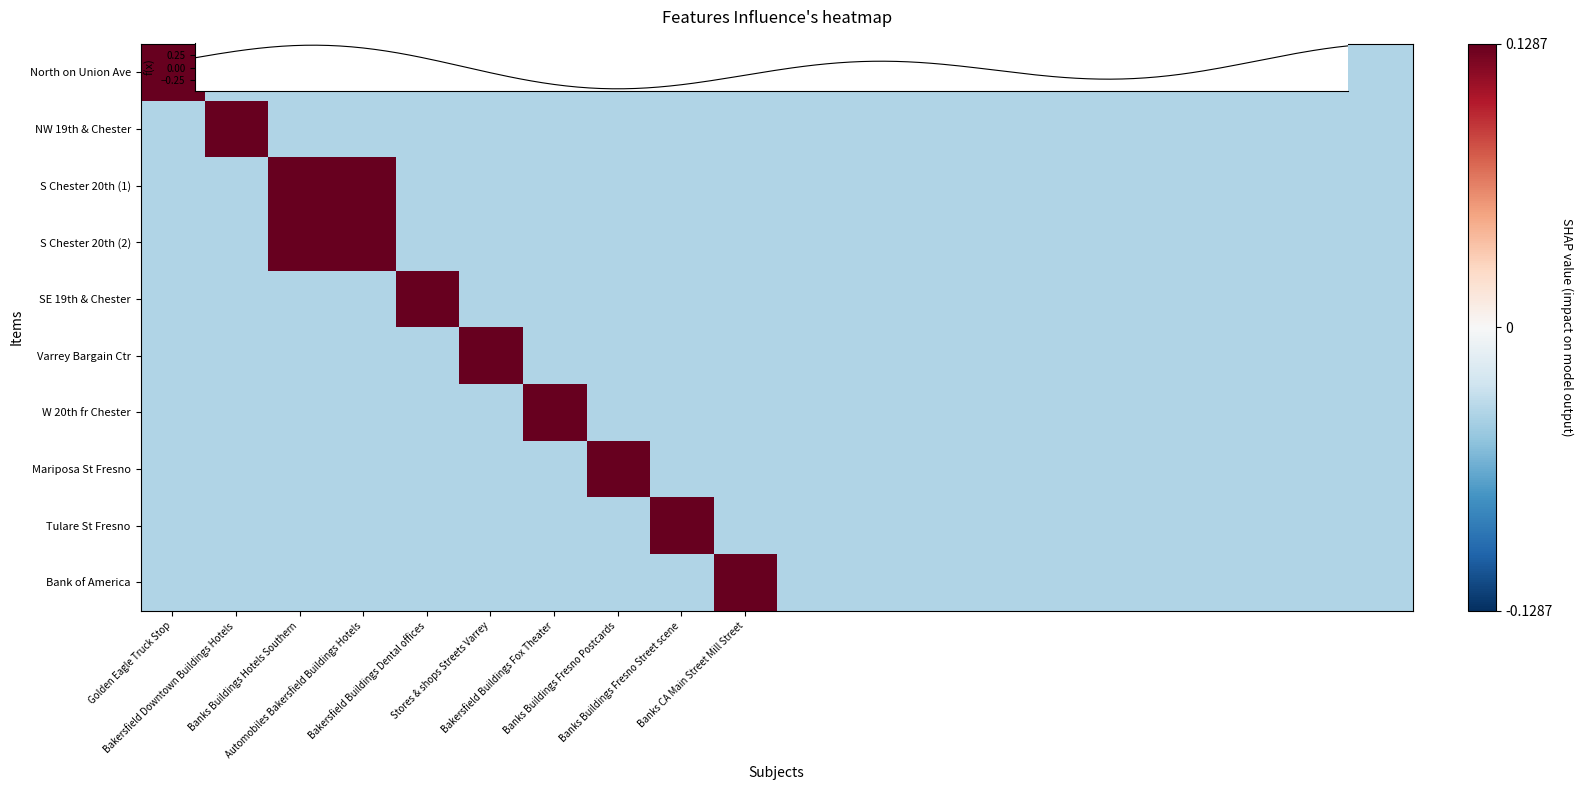

At which label is South on Chester Avenue from 20th Street (2) closest to 0?

Golden Eagle Truck Stop